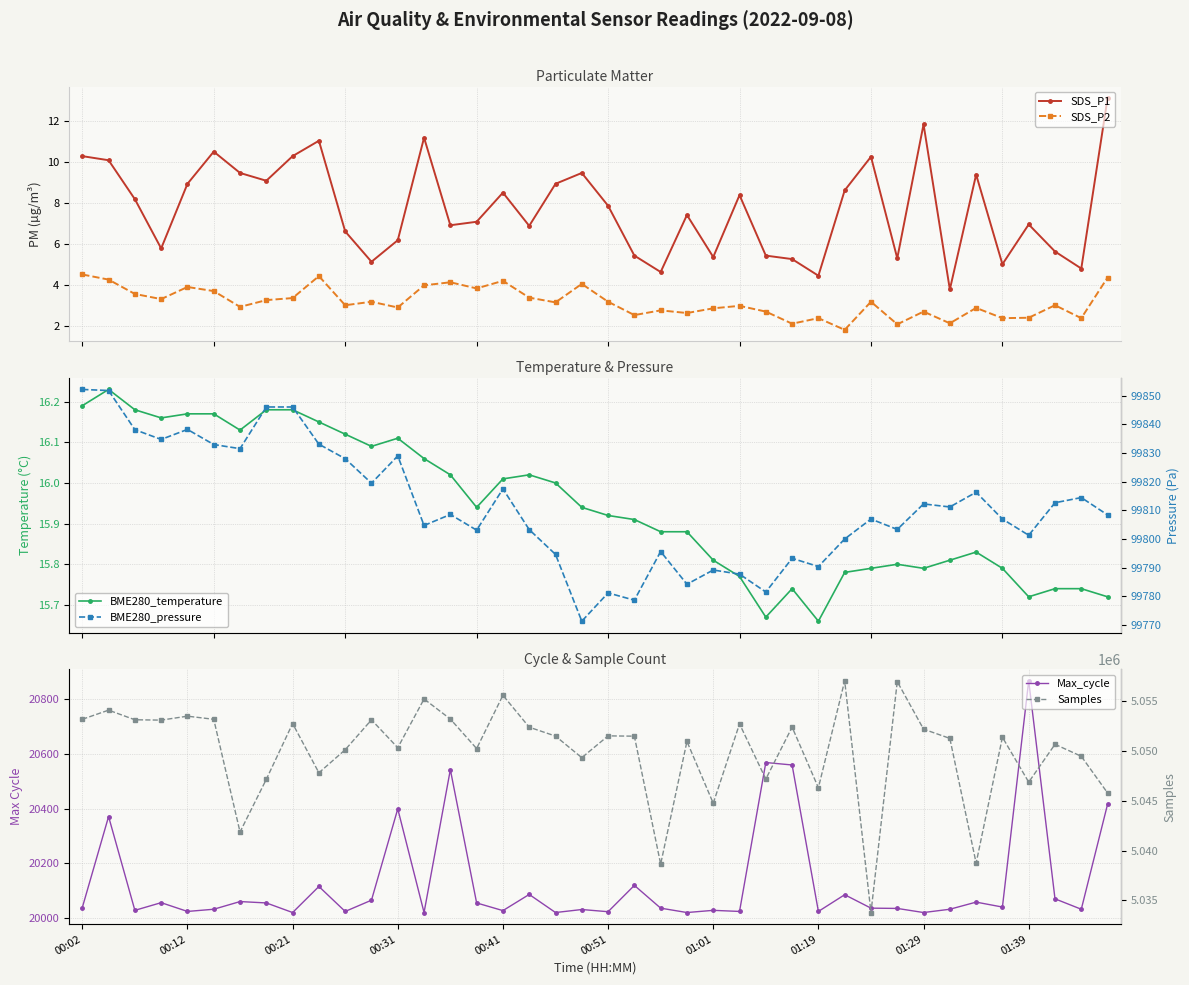

What is the label of the 16th point from the left?

15